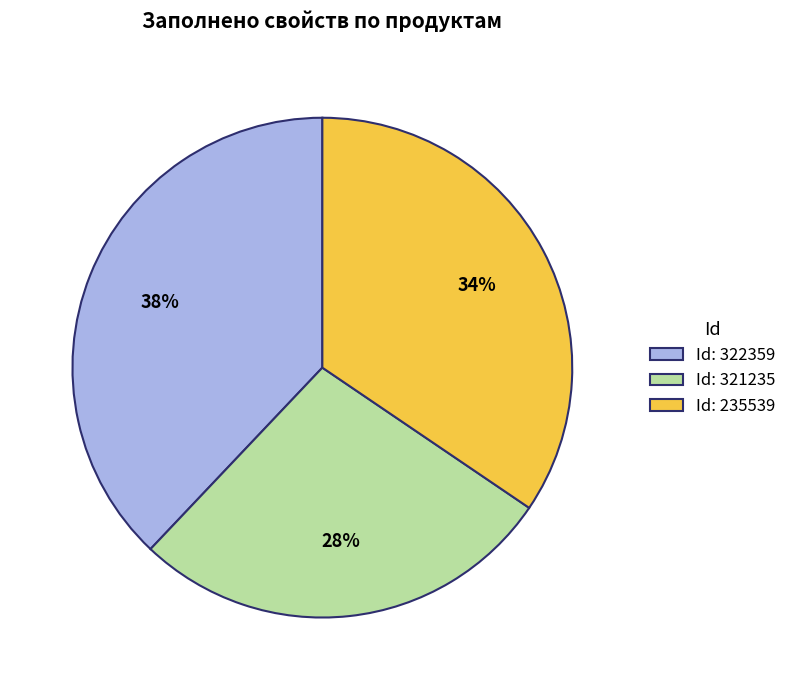

How many slices are in this pie chart?

3